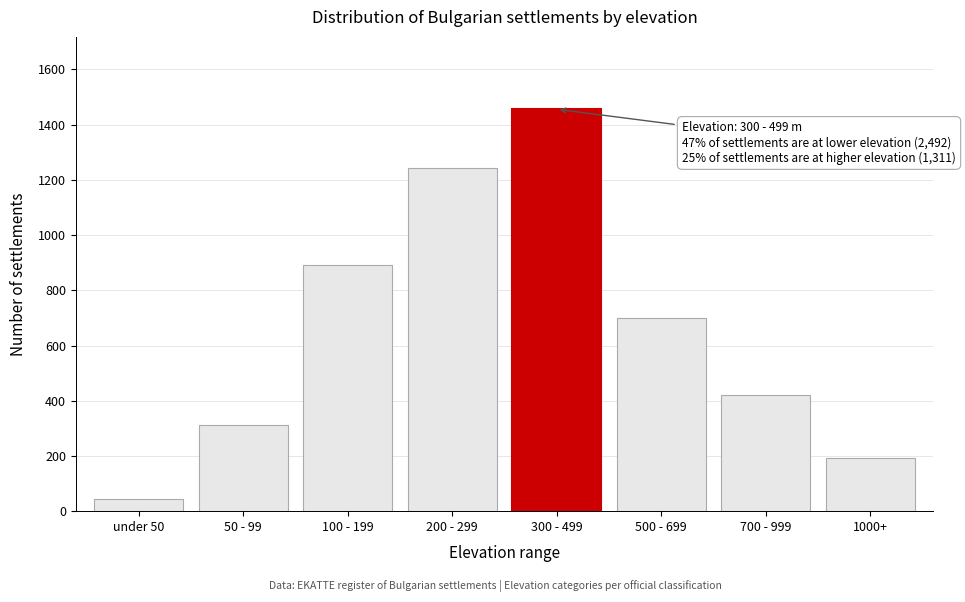

Reading right to left, list all the values displayed in this chart.

1000+=192	700 - 999=421	500 - 699=698	300 - 499=1456	200 - 299=1243	100 - 199=892	50 - 99=312	under 50=45